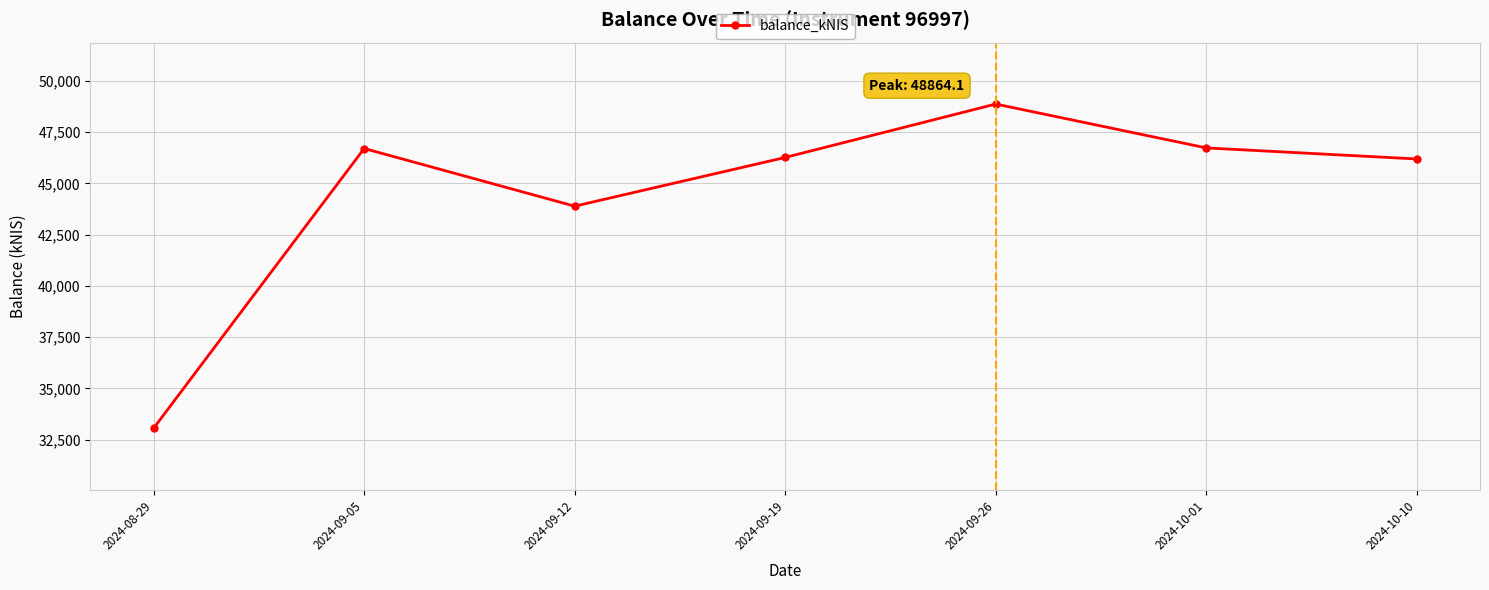

What is the maximum value shown in the chart?

48864.1